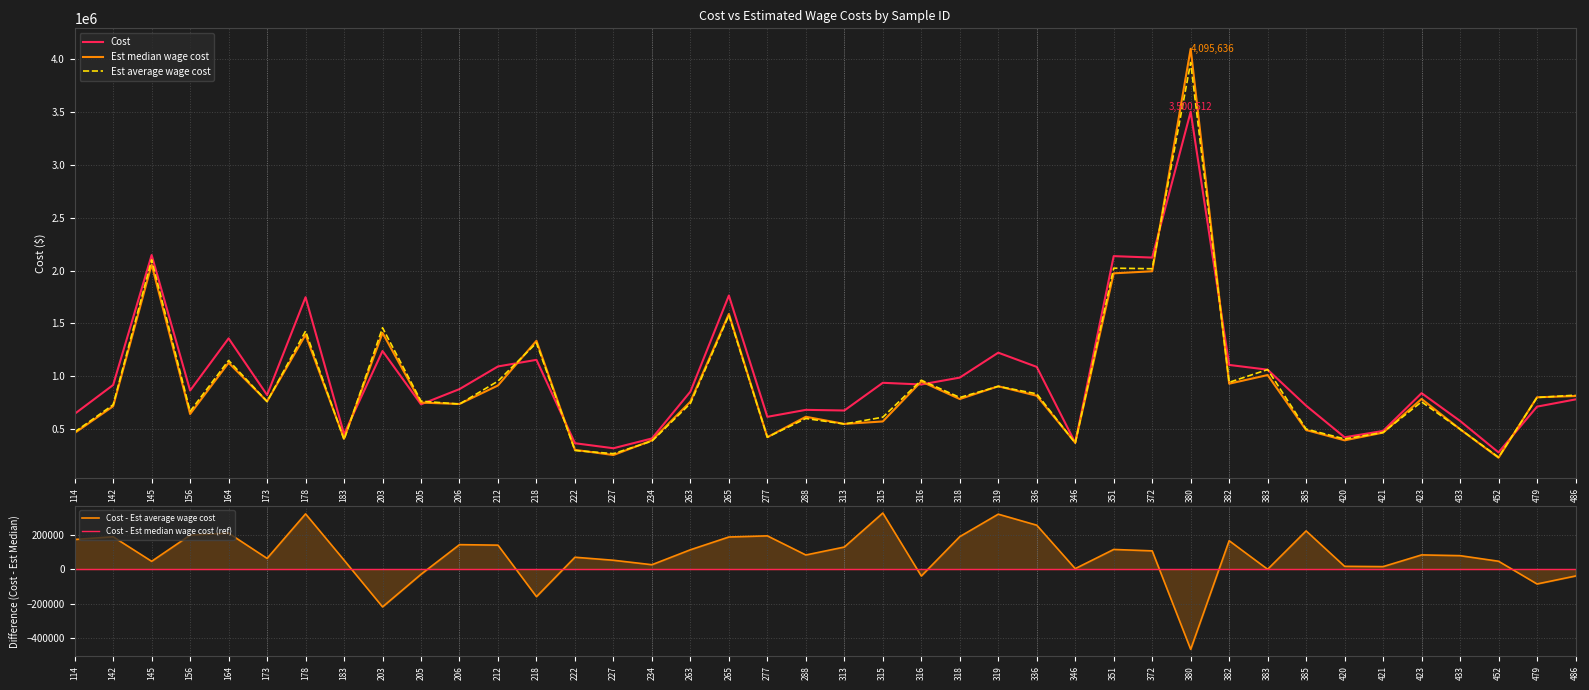

What are all the series names shown in the legend?

Cost, Est median wage cost, Est average wage cost